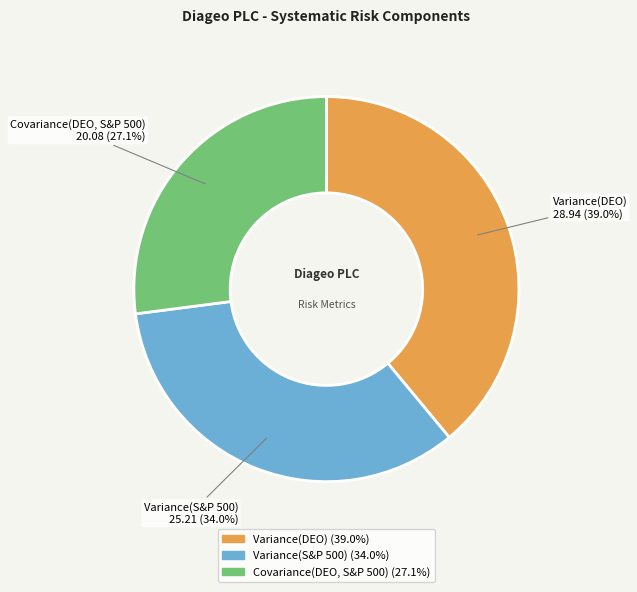

Approximately how many times larger is the value at Covariance(DEO, S&P 500) compared to Variance(S&P 500)?

0.8